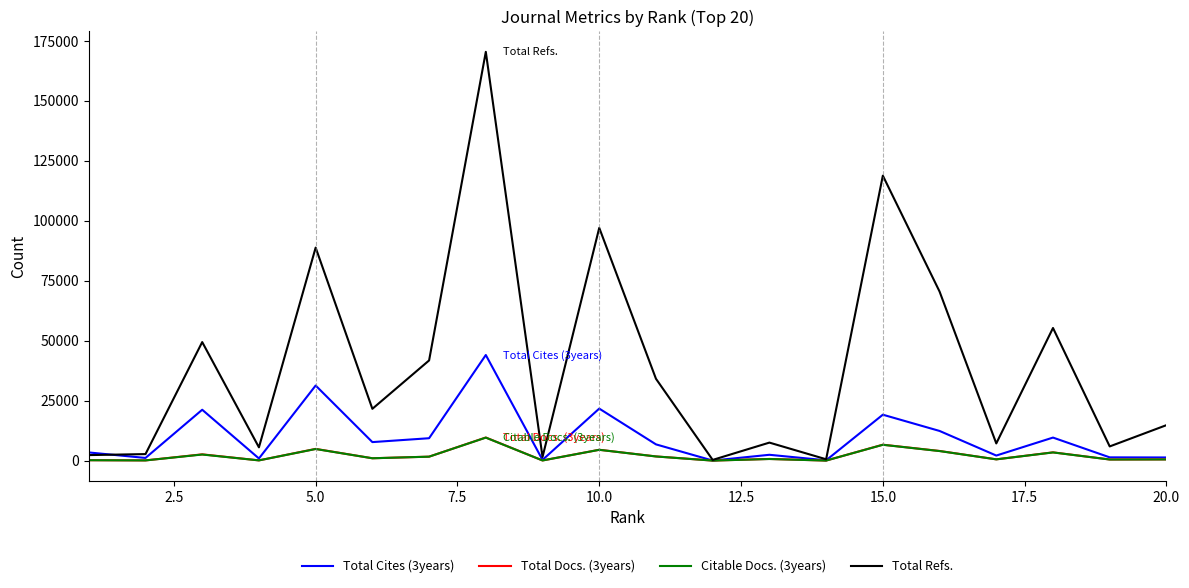

Reading left to right, transcribe all the data shown in this chart.

Total Cites (3years): 3407	1115	21213	898	31308	7720	9338	44032	304	21690	6775	27	2431	133	19144	12371	2114	9606	1361	1316
Total Docs. (3years): 176	86	2620	100	4886	986	1650	9634	69	4518	1749	15	698	24	6640	4023	533	3449	466	513
Citable Docs. (3years): 169	86	2540	96	4842	982	1648	9589	65	4506	1730	8	675	21	6599	3987	527	3411	463	494
Total Refs.: 2303	2723	49423	5538	88812	21597	41767	170423	1523	97042	34123	295	7511	564	118804	70494	7166	55296	5919	14787